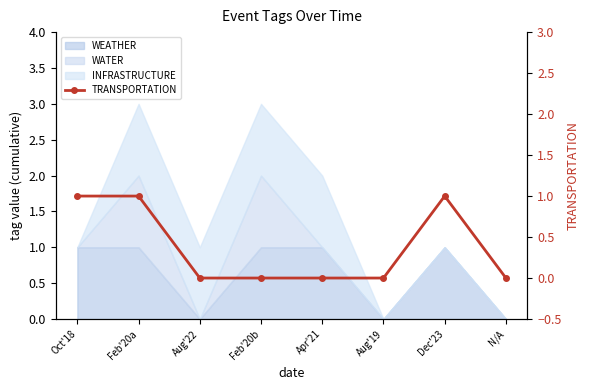

What position from the left is Feb'20a?

2